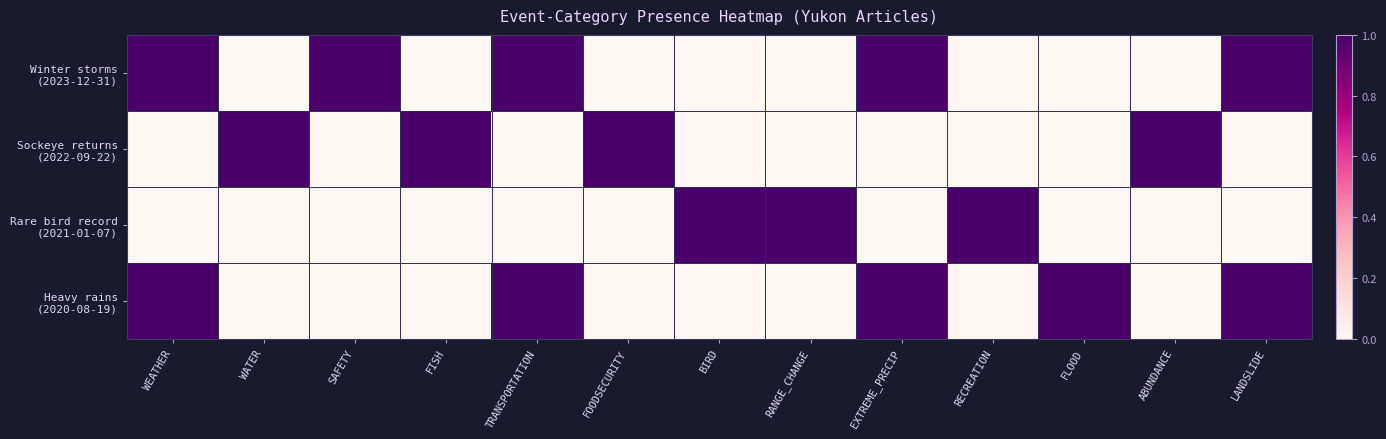

Which label corresponds to the smallest value in the chart?

WATER